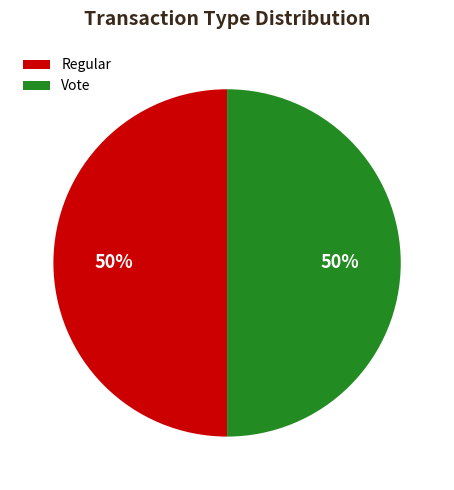

Is the sum of Regular and Vote greater than half?

Yes